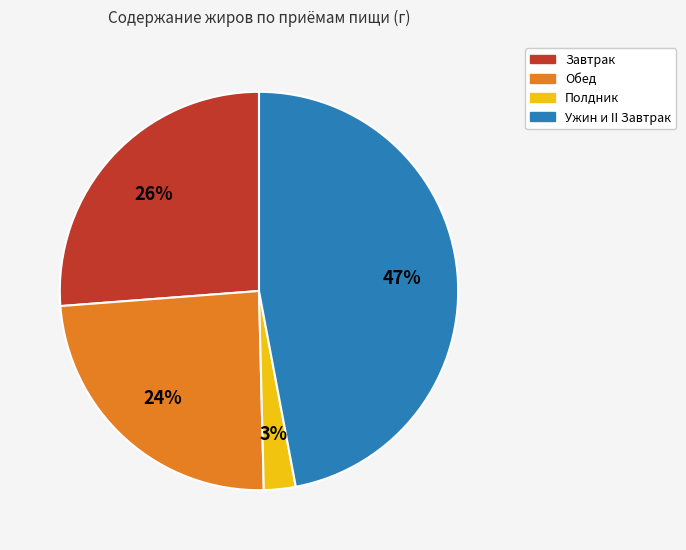

Is there a majority slice in this chart?

No